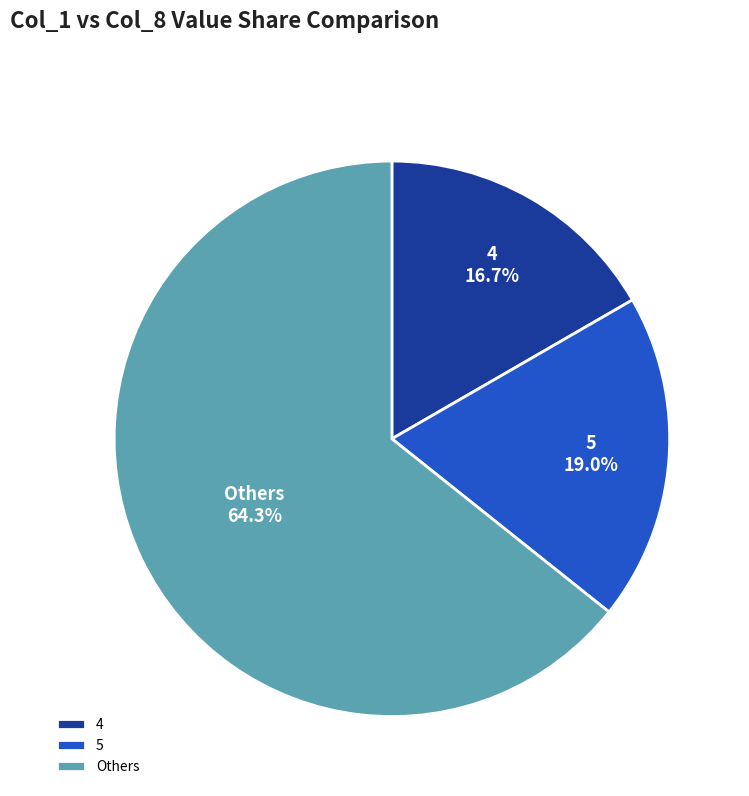

How many slices are in this pie chart?

3